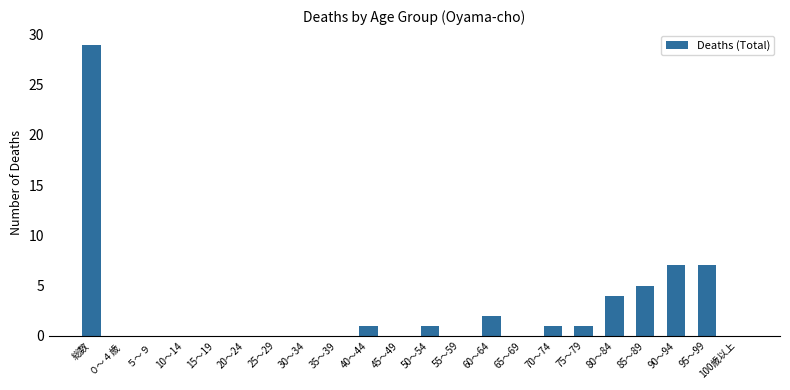

Reading right to left, transcribe all the data shown in this chart.

100歳以上=0	95～99=7	90～94=7	85～89=5	80～84=4	75～79=1	70～74=1	65～69=0	60～64=2	55～59=0	50～54=1	45～49=0	40～44=1	35～39=0	30～34=0	25～29=0	20～24=0	15～19=0	10～14=0	５～９=0	０～４歳=0	総数=29